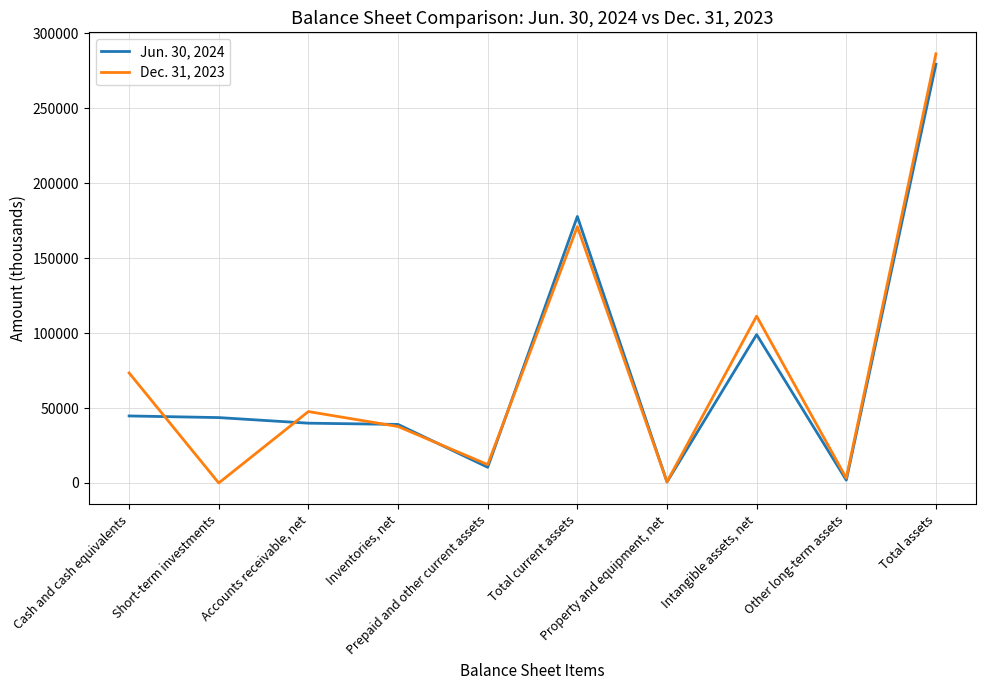

What is the maximum value for Jun. 30, 2024?

279443